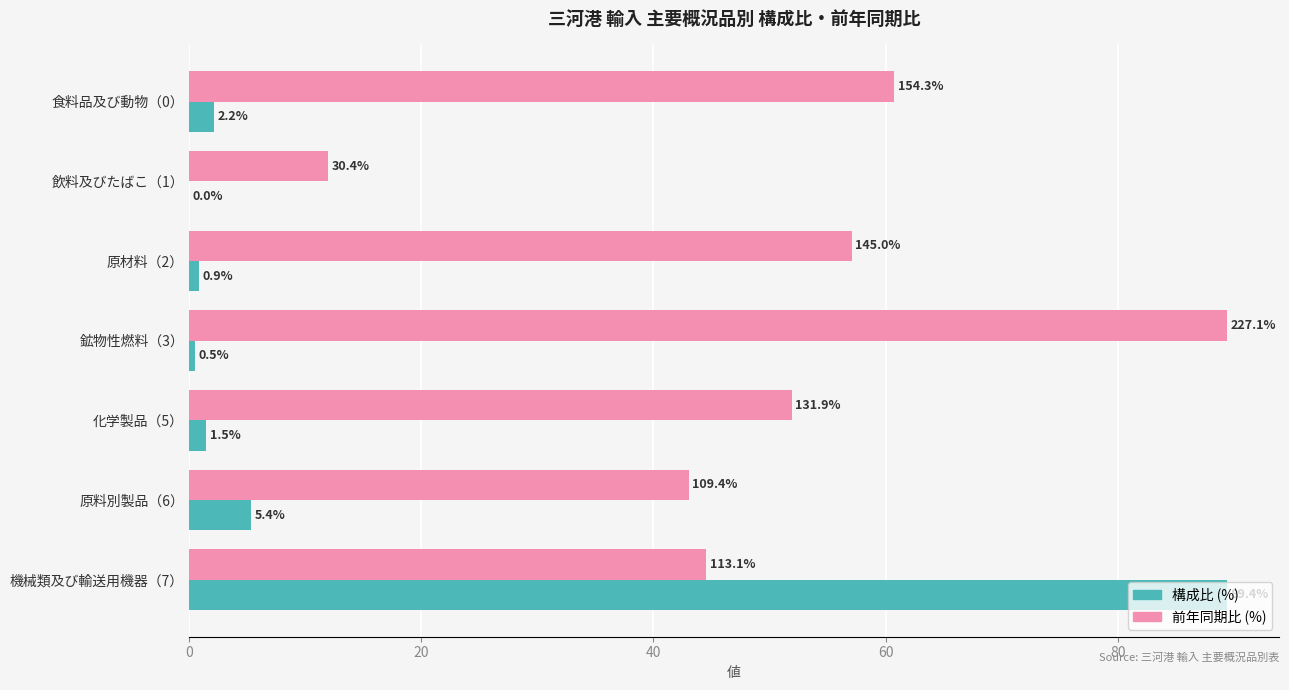

At which label does 構成比 (%) reach its peak?

機械類及び輸送用機器（7）